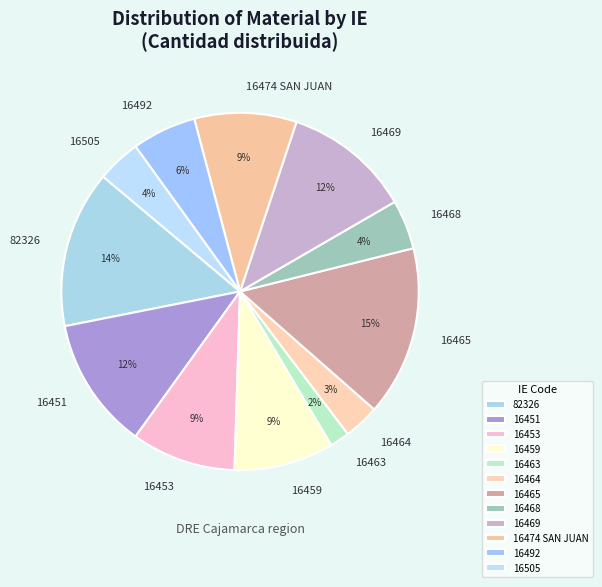

Do 16474 SAN JUAN and 16505 together represent more than half of the pie?

No